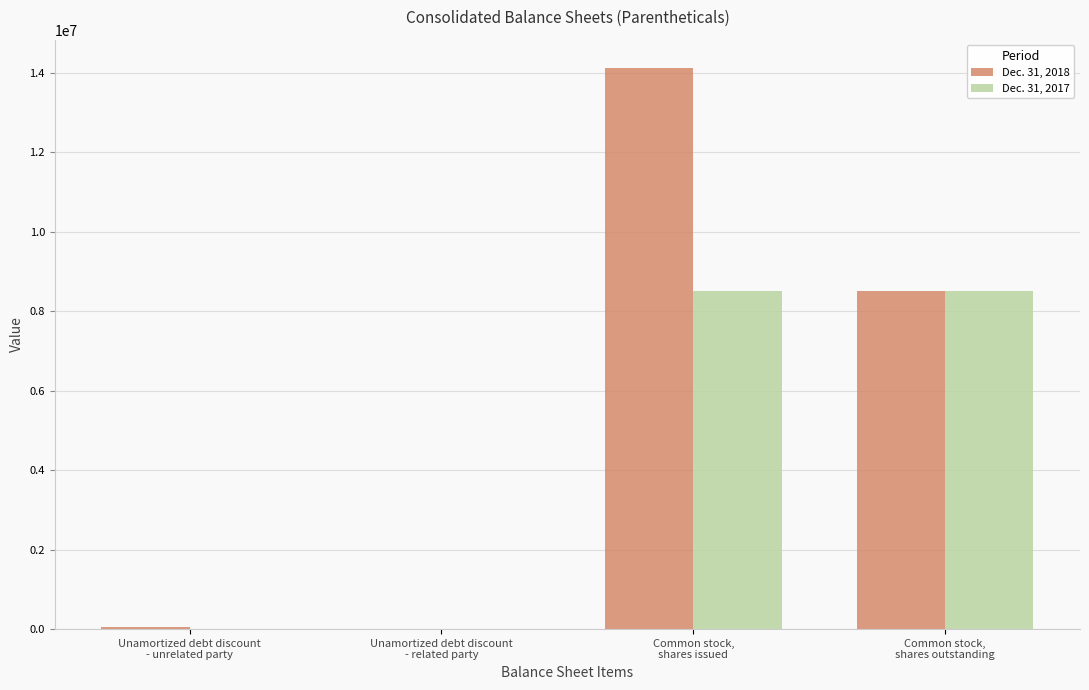

The value of Dec. 31, 2017 at Common stock,
shares outstanding is 14858115. True or false?

False